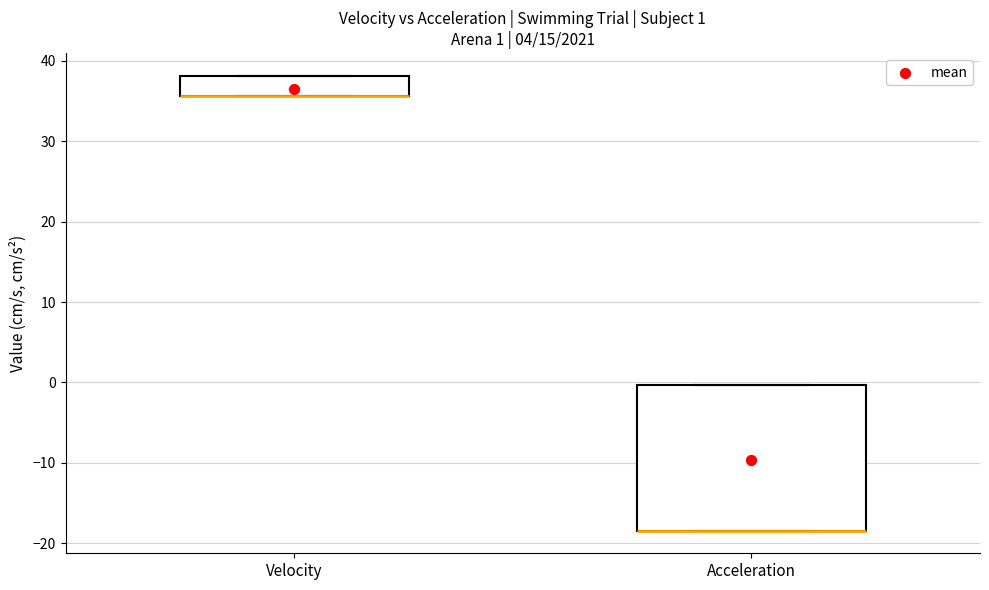

Which box is the tallest, from its lower edge to its upper edge?

Acceleration